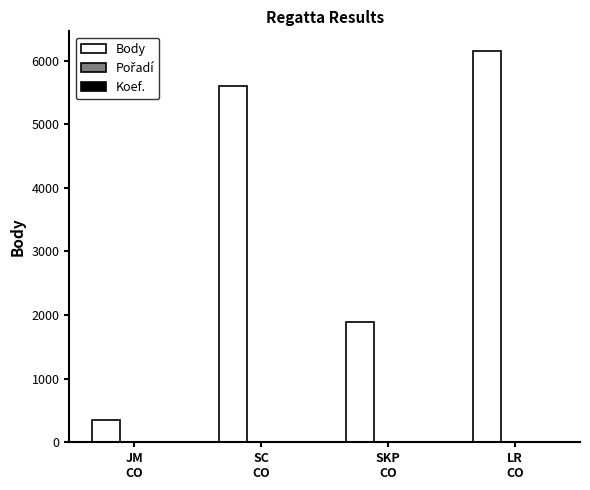

What is the maximum value for Body?

6154